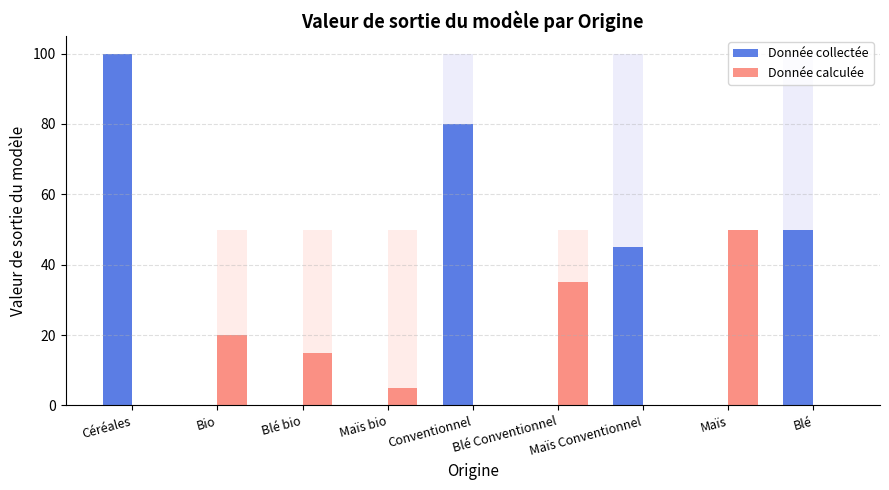

At which category is the sum across all series the highest?

Céréales